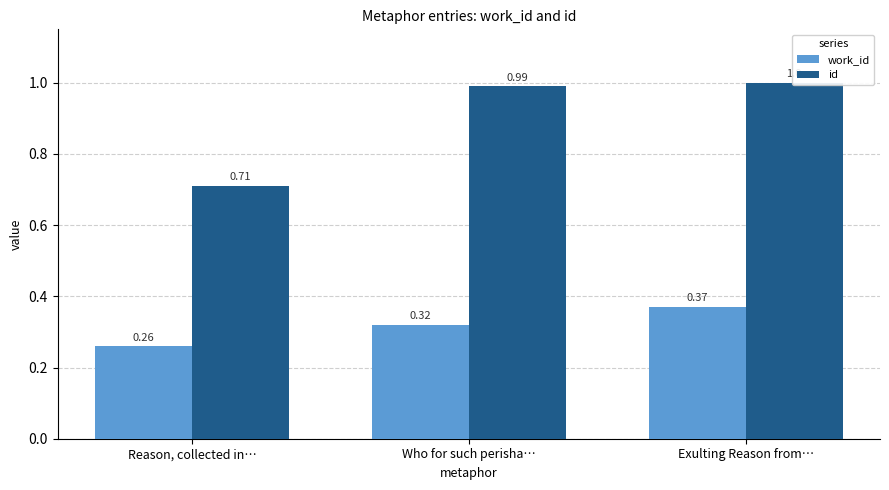

Which series has the largest range (max minus min)?

id